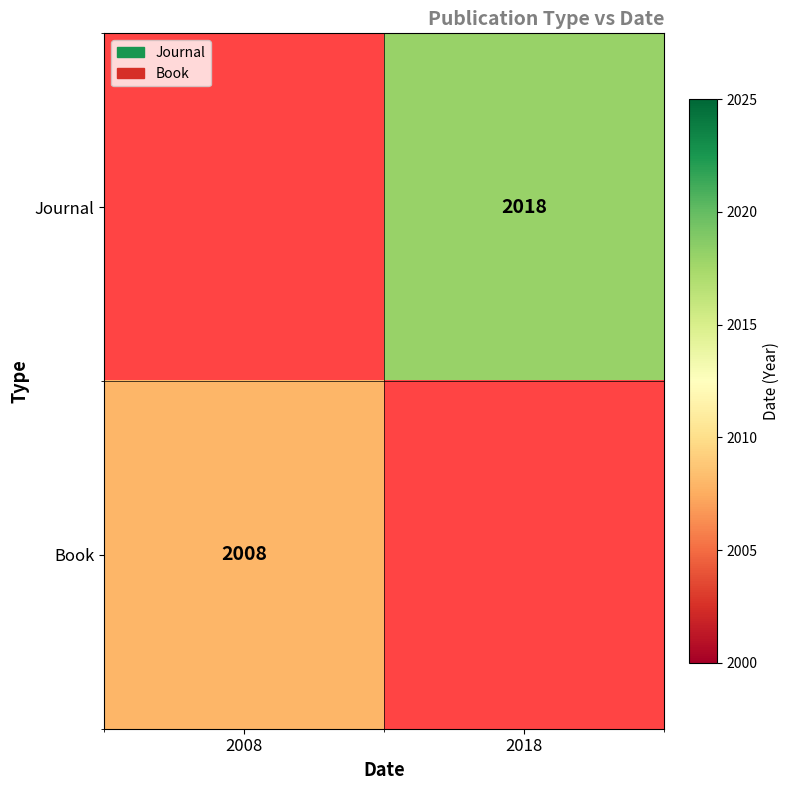

How many series are shown in this chart?

2